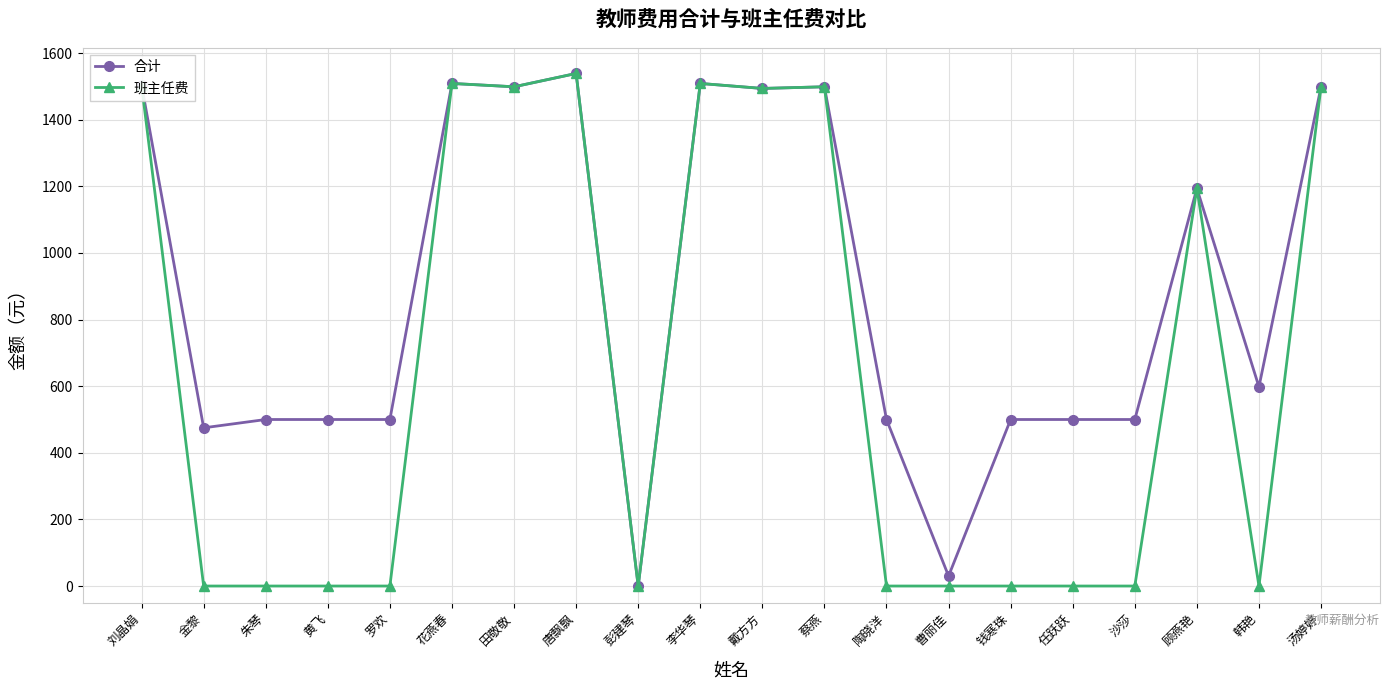

Rank the series at 沙莎 from lowest to highest value.

班主任费, 合计